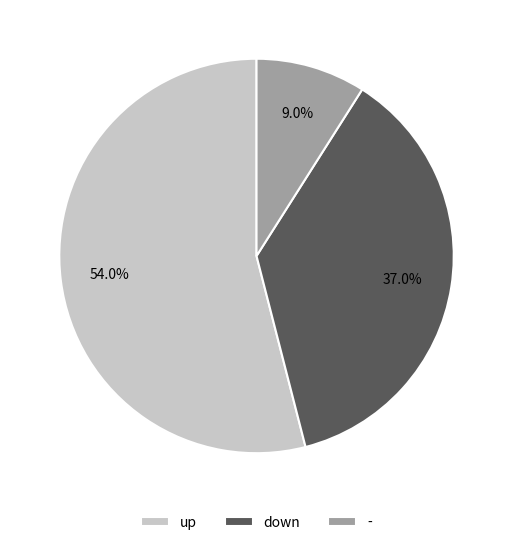

To the nearest percent, what is the combined percentage of up and -?

63%